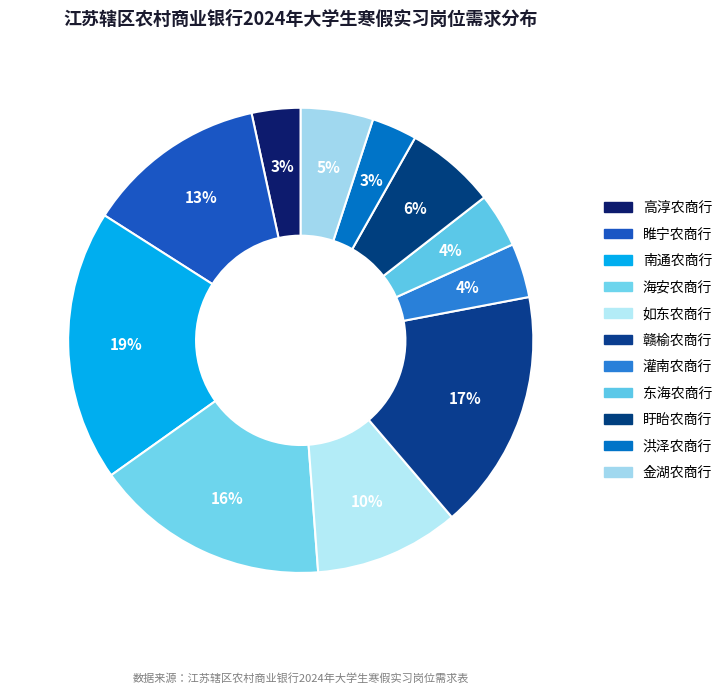

Count the number of slices in the pie.

11